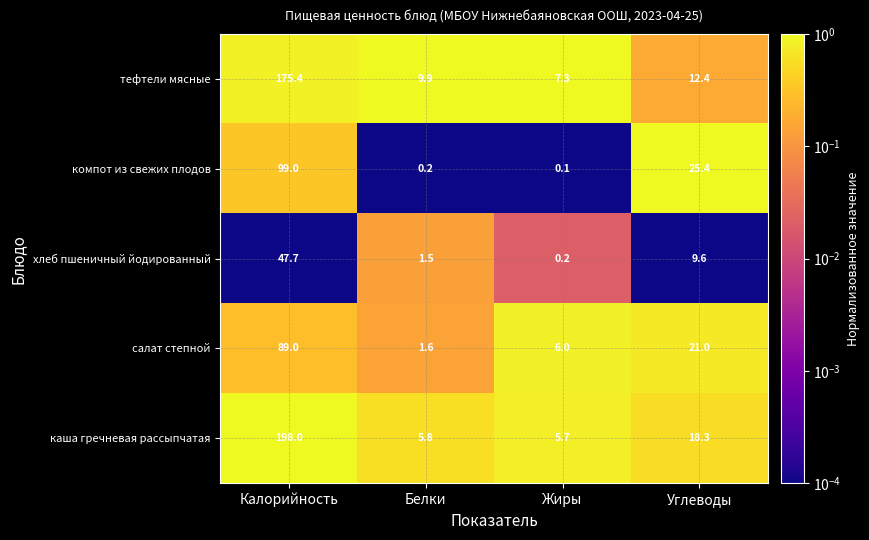

Is it true that салат степной equals 89.0 at Калорийность?

True